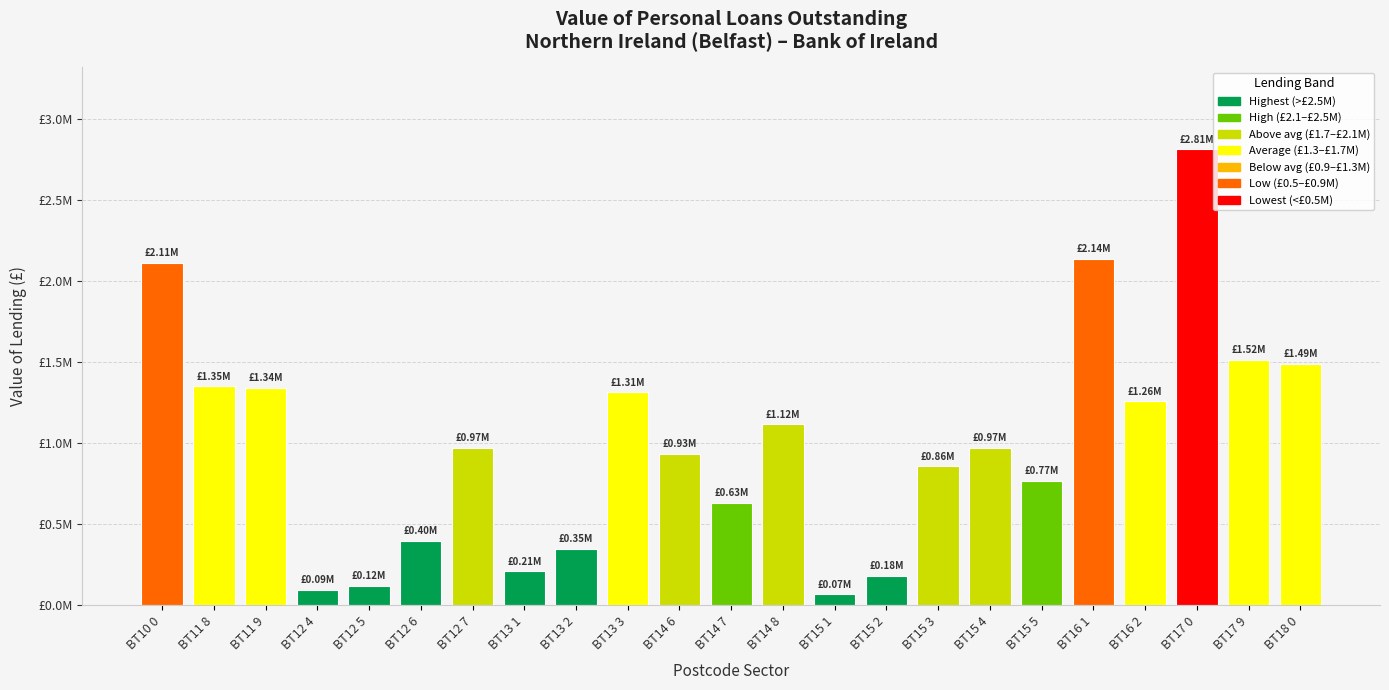

True or false: the data shows 2246861.5 at BT16 2.

False